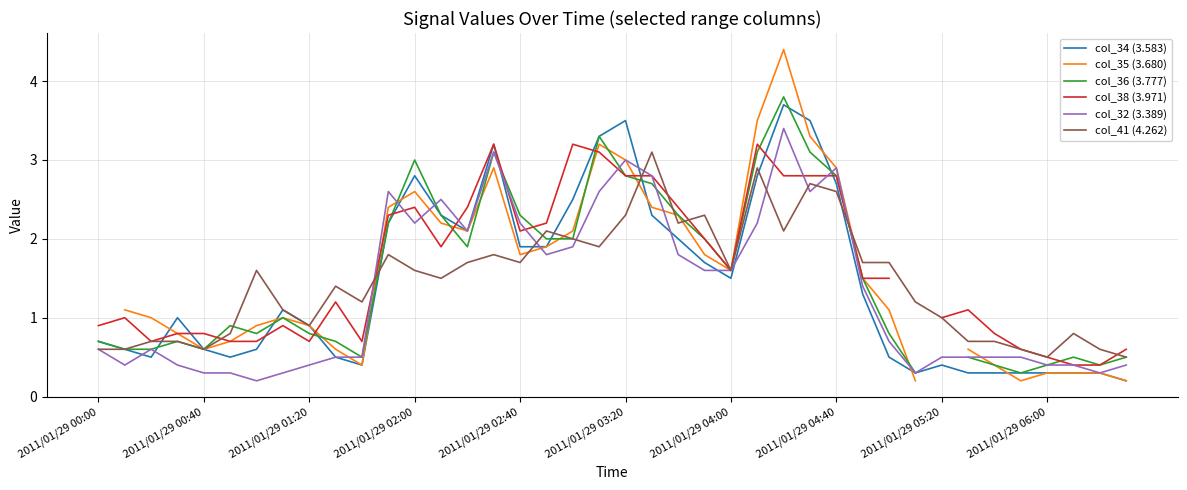

What is the value of the col_35 (3.680) point at the 2nd from the left?

1.1